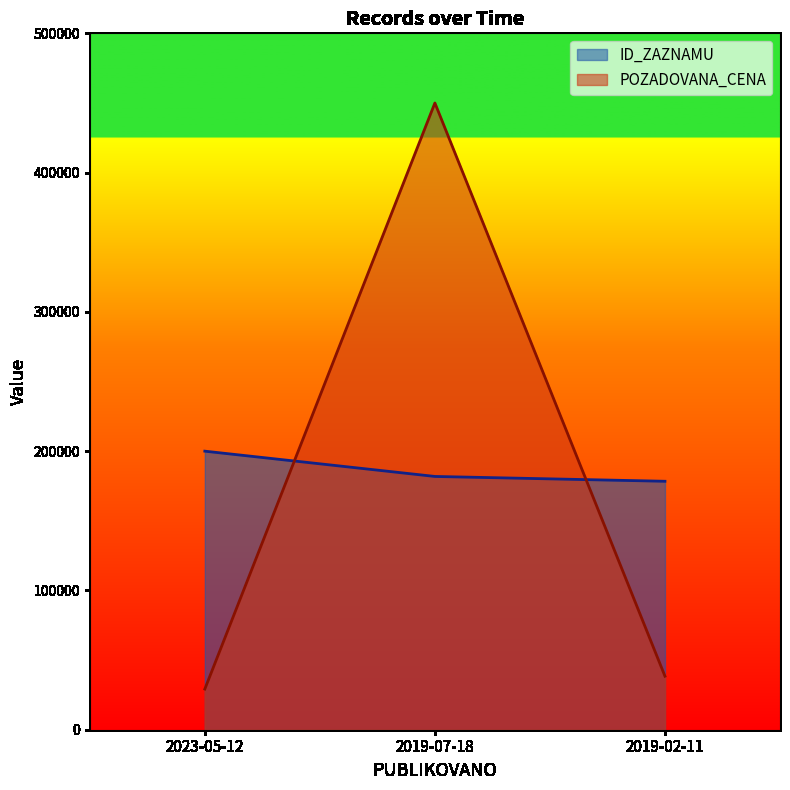

At which label does POZADOVANA_CENA reach its peak?

2019-07-18